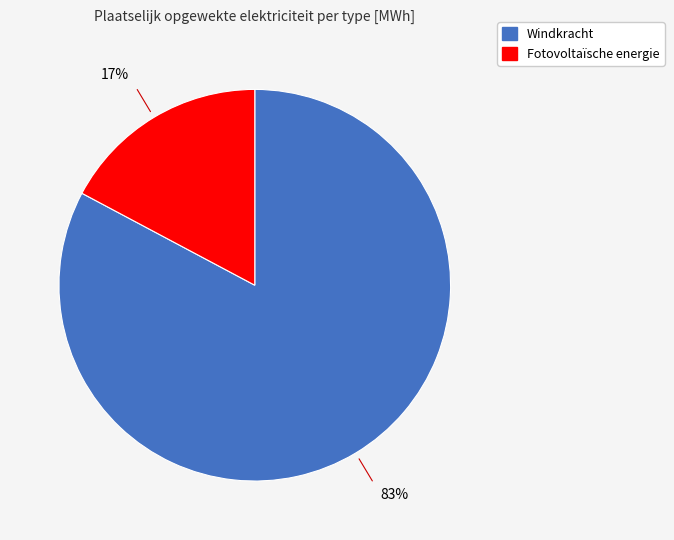

To the nearest percent, what is the average slice percentage?

50%